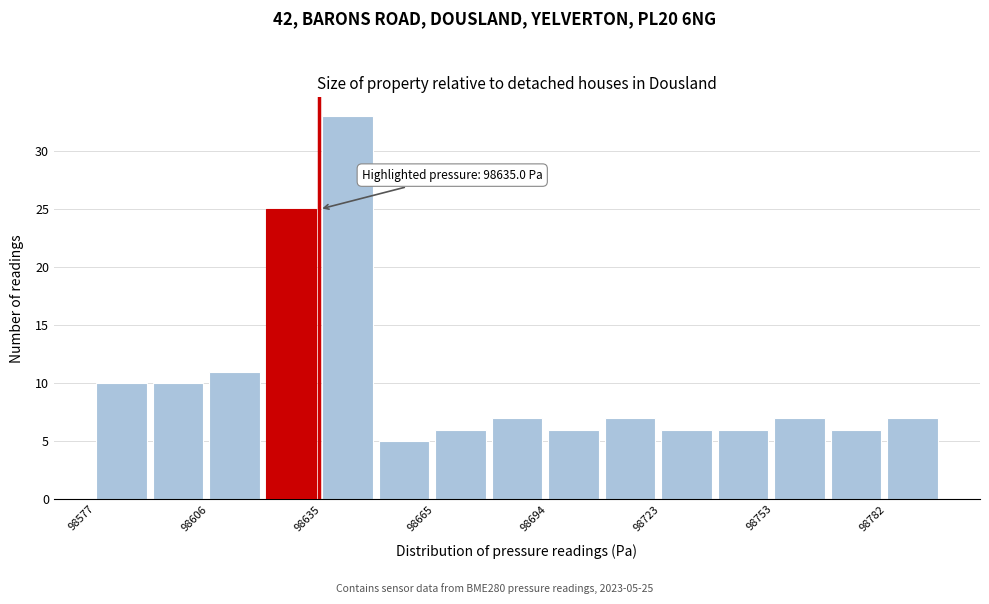

Read against the x-axis, roughly where is the centre of the tallest bar?

98640